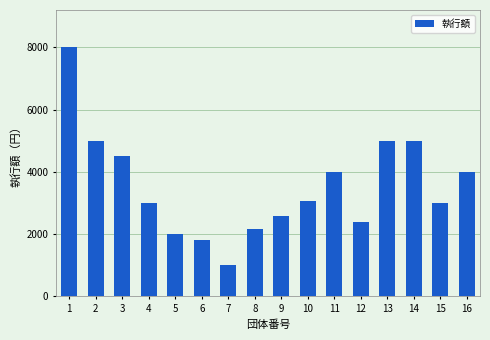

Which category has the highest value across all series?

1